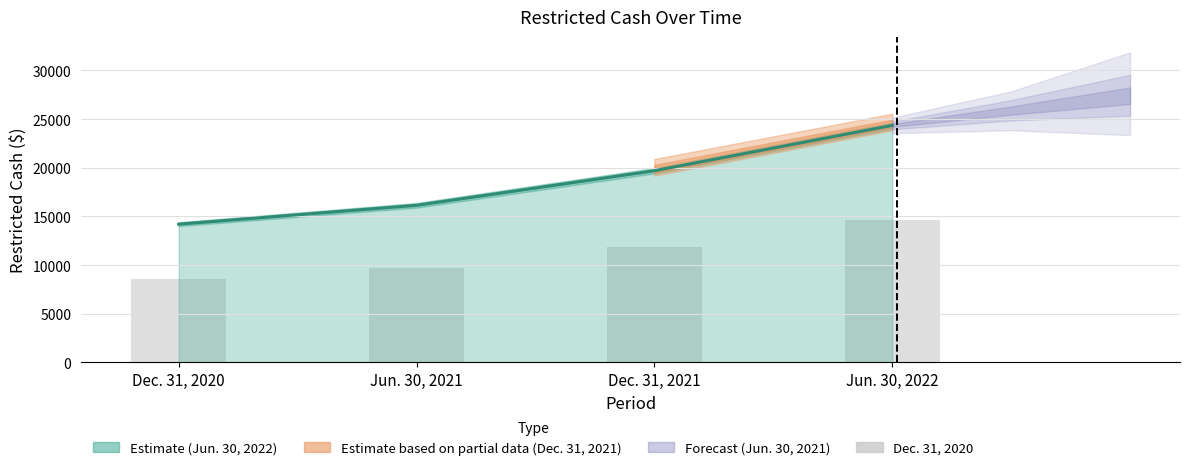

Approximately how many times larger is the value at Jun. 30, 2021 compared to Jun. 30, 2022?

0.7